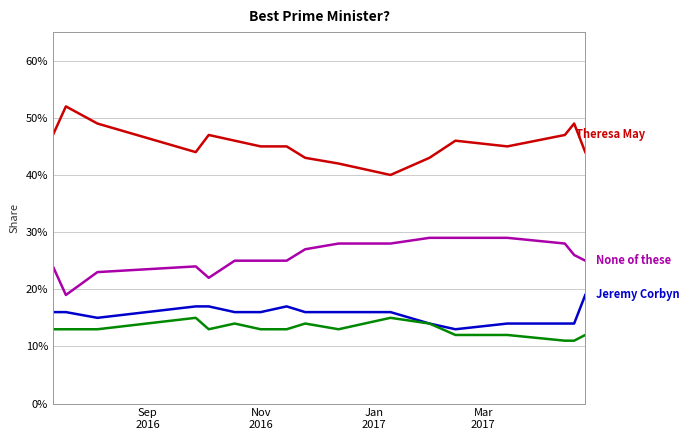

Does the chart display data point markers on the line(s)?

No